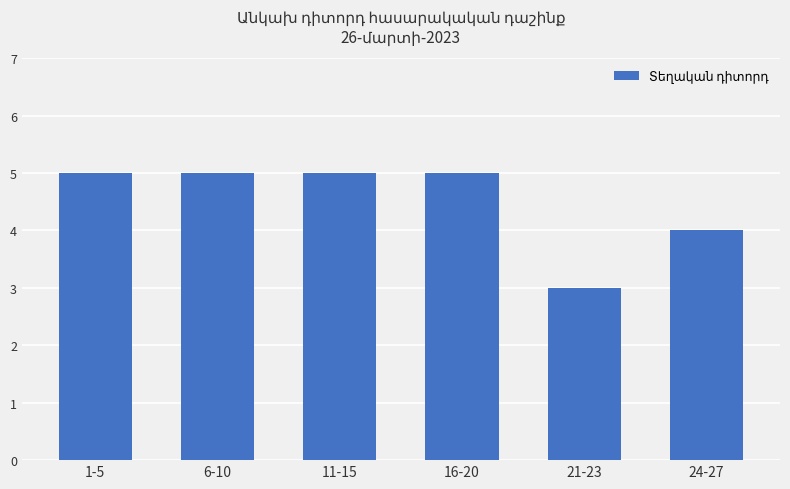

Reading right to left, transcribe all the data shown in this chart.

4	3	5	5	5	5